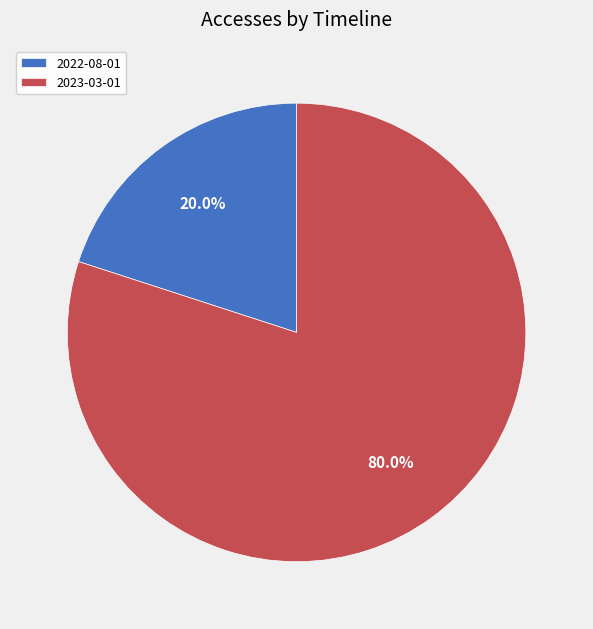

Between 2023-03-01 and 2022-08-01, which is larger?

2023-03-01